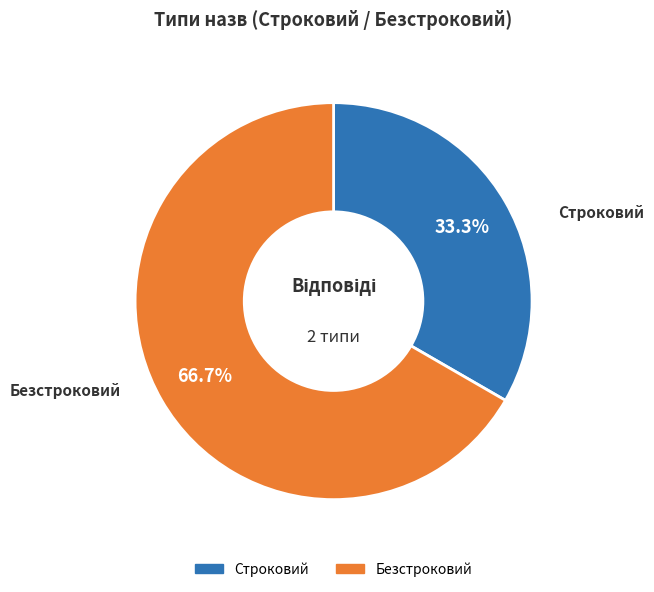

What percentage is the Безстроковий slice, to the nearest percent?

67%